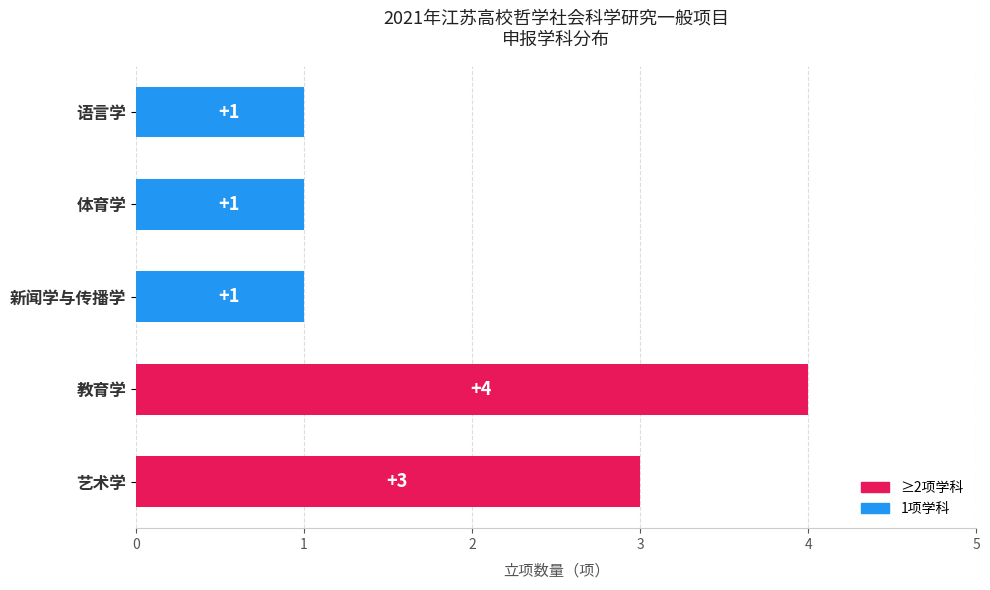

Approximately how many times larger is the value at 语言学 compared to 艺术学?

0.3